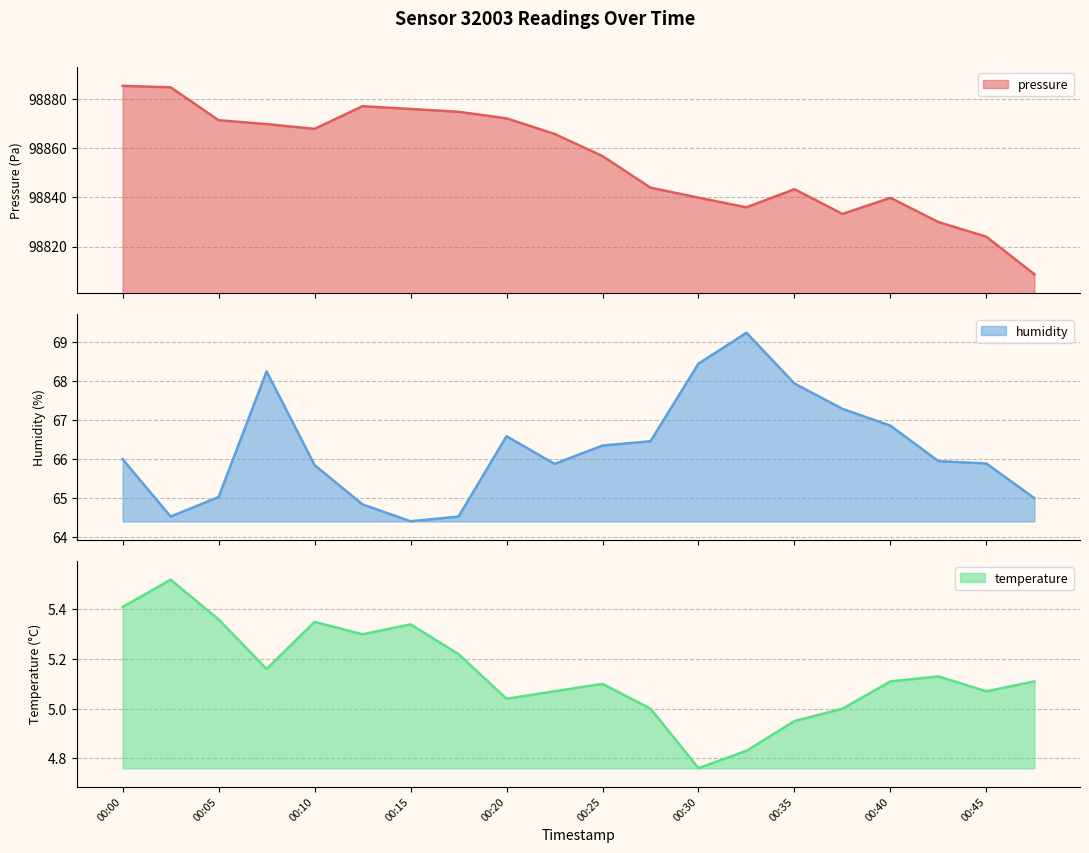

What is the difference between the highest and lowest values at 00:25?

98851.6